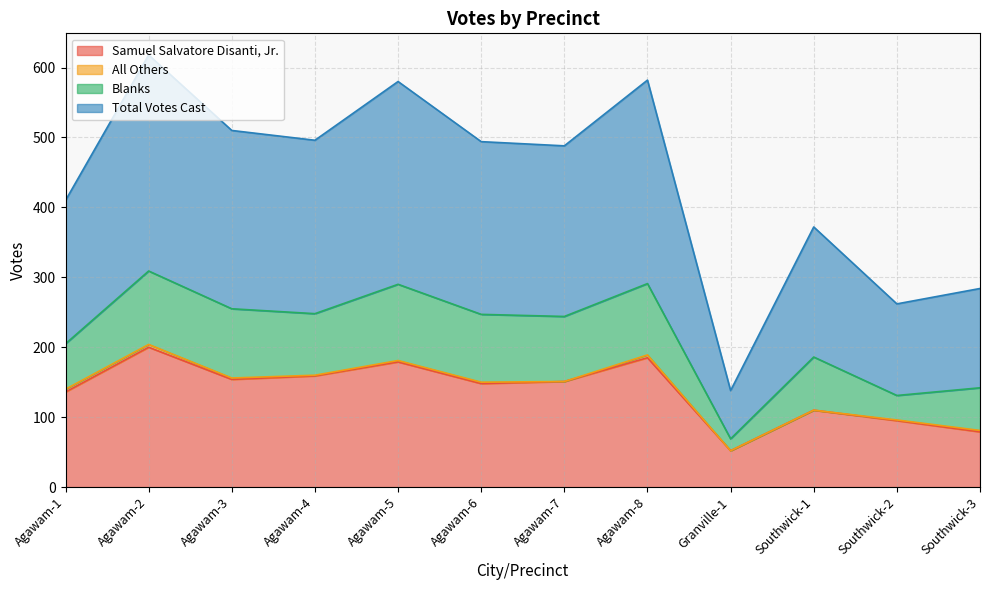

Between Southwick-1 and Southwick-3, which is larger?

Southwick-1